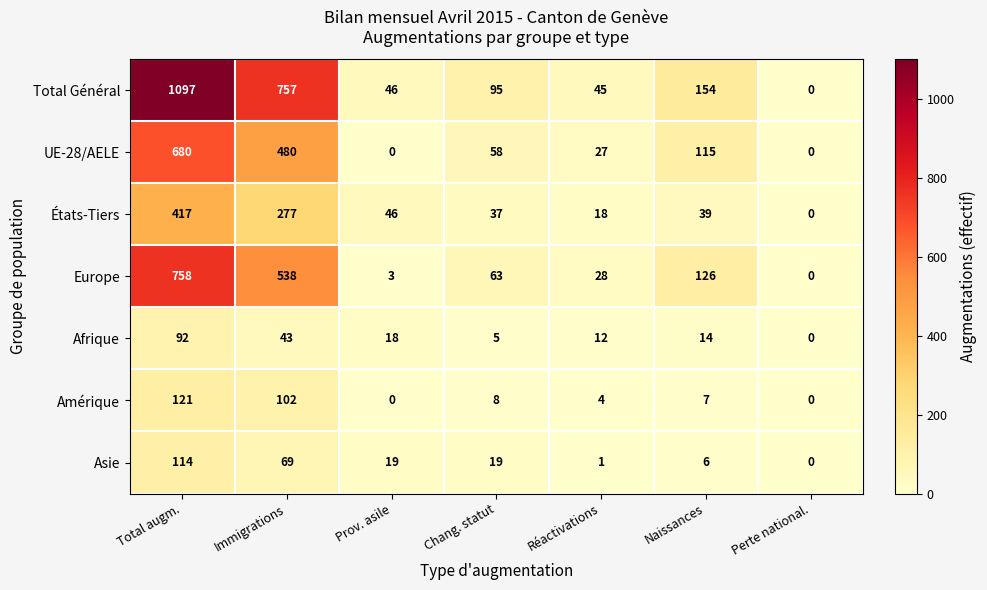

Rank the series by their maximum value, from highest to lowest.

Total Général, Europe, UE-28/AELE, États-Tiers, Amérique, Asie, Afrique